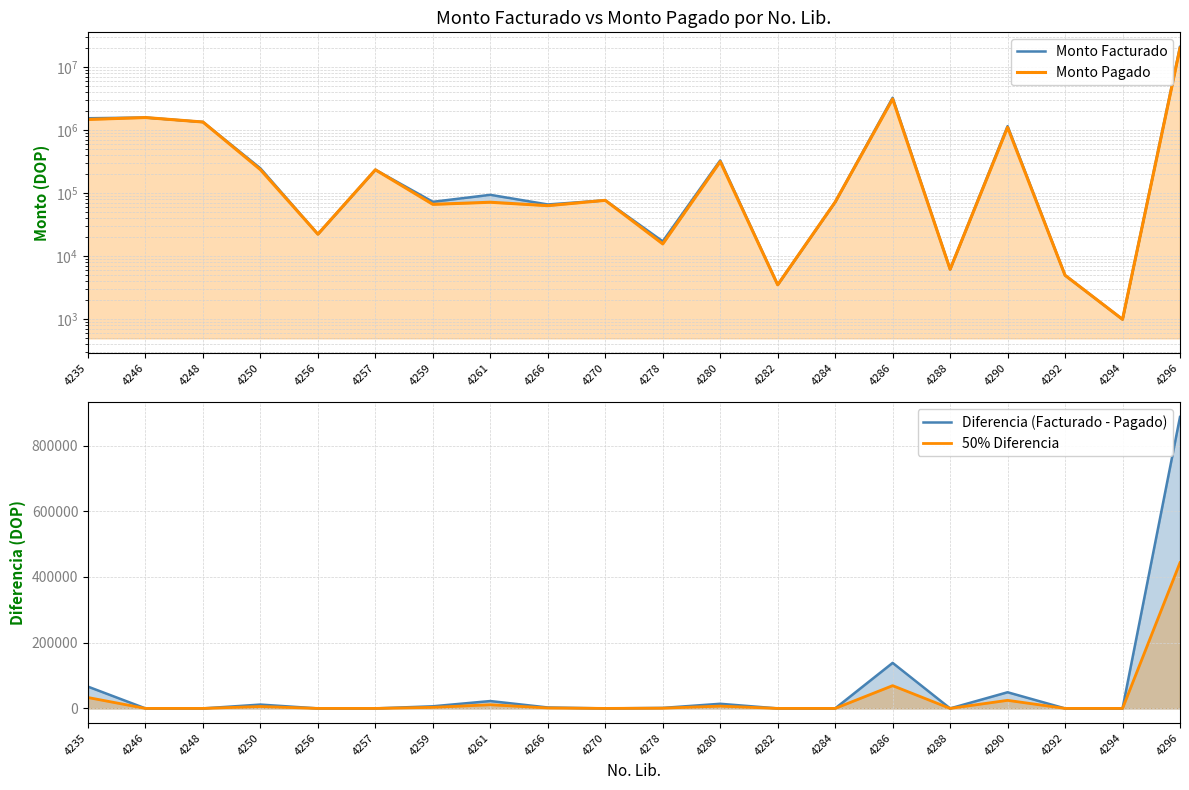

Where is the first local maximum for 50% Diferencia?

4250